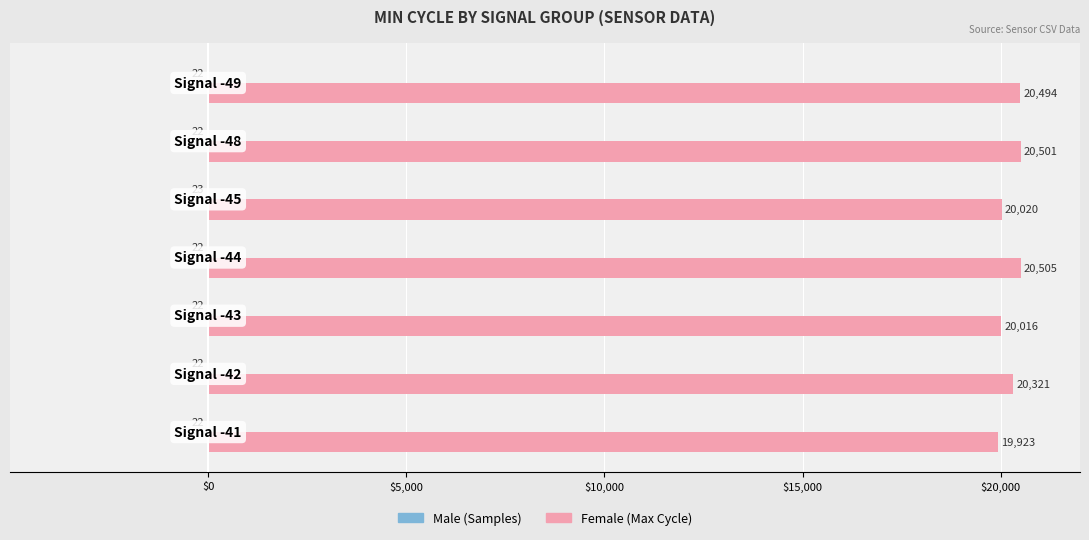

What is the greatest value displayed?

20505